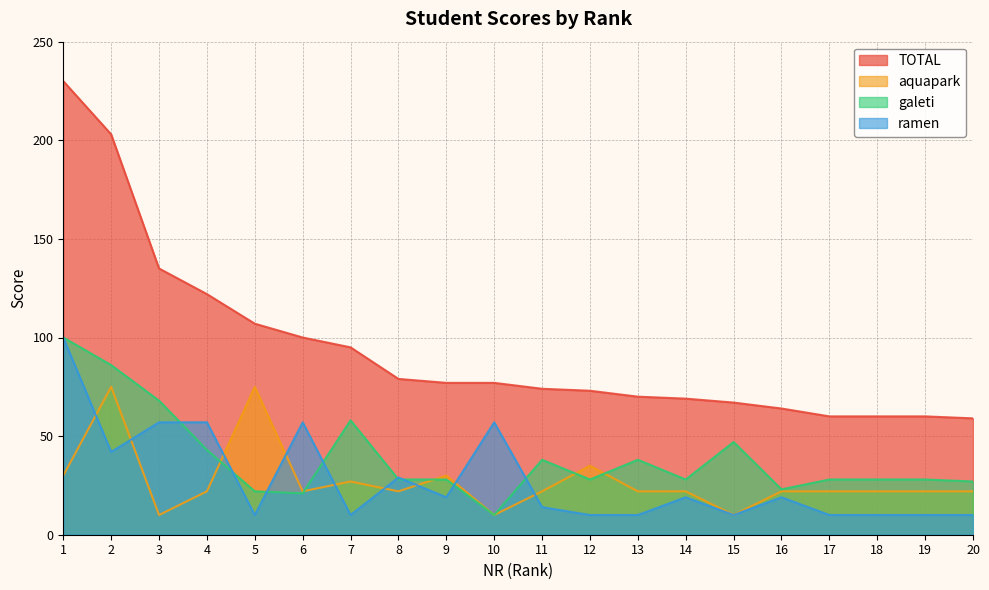

Reading right to left, extract all data points from this chart.

TOTAL: 20=59	19=60	18=60	17=60	16=64	15=67	14=69	13=70	12=73	11=74	10=77	9=77	8=79	7=95	6=100	5=107	4=122	3=135	2=203	1=230
aquapark: 20=22	19=22	18=22	17=22	16=22	15=10	14=22	13=22	12=35	11=22	10=10	9=30	8=22	7=27	6=22	5=75	4=22	3=10	2=75	1=30
galeti: 20=27	19=28	18=28	17=28	16=23	15=47	14=28	13=38	12=28	11=38	10=10	9=28	8=28	7=58	6=21	5=22	4=43	3=68	2=86	1=100
ramen: 20=10	19=10	18=10	17=10	16=19	15=10	14=19	13=10	12=10	11=14	10=57	9=19	8=29	7=10	6=57	5=10	4=57	3=57	2=42	1=100